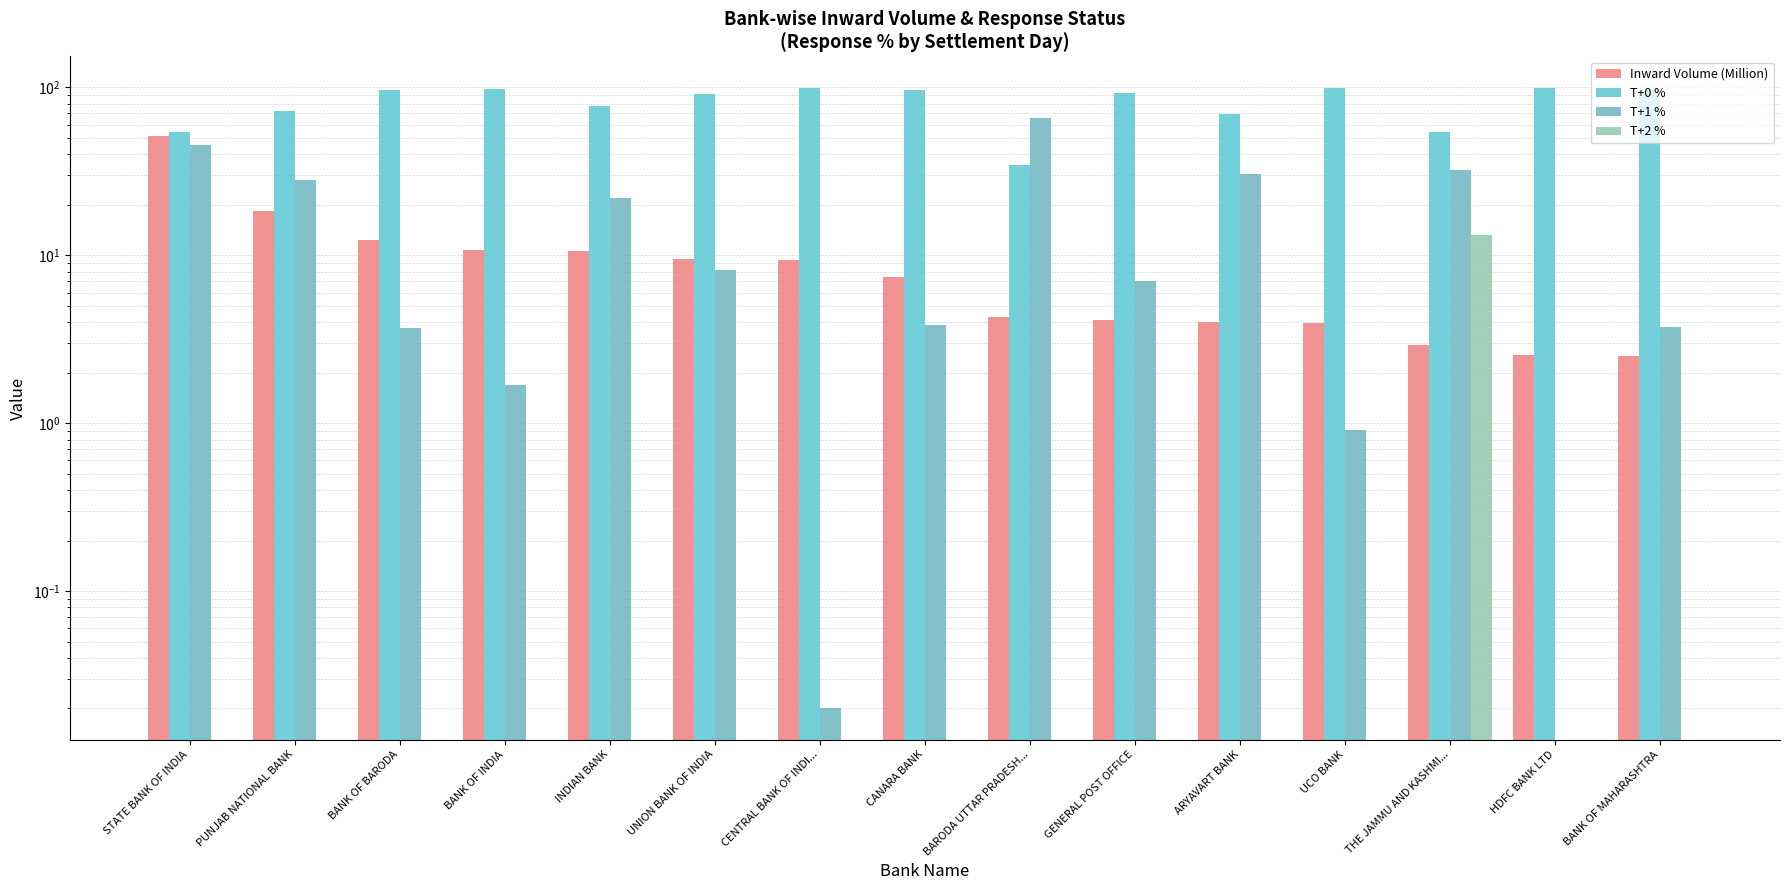

Which category has the highest value in the T+1 % series?

BARODA UTTAR PRADESH...